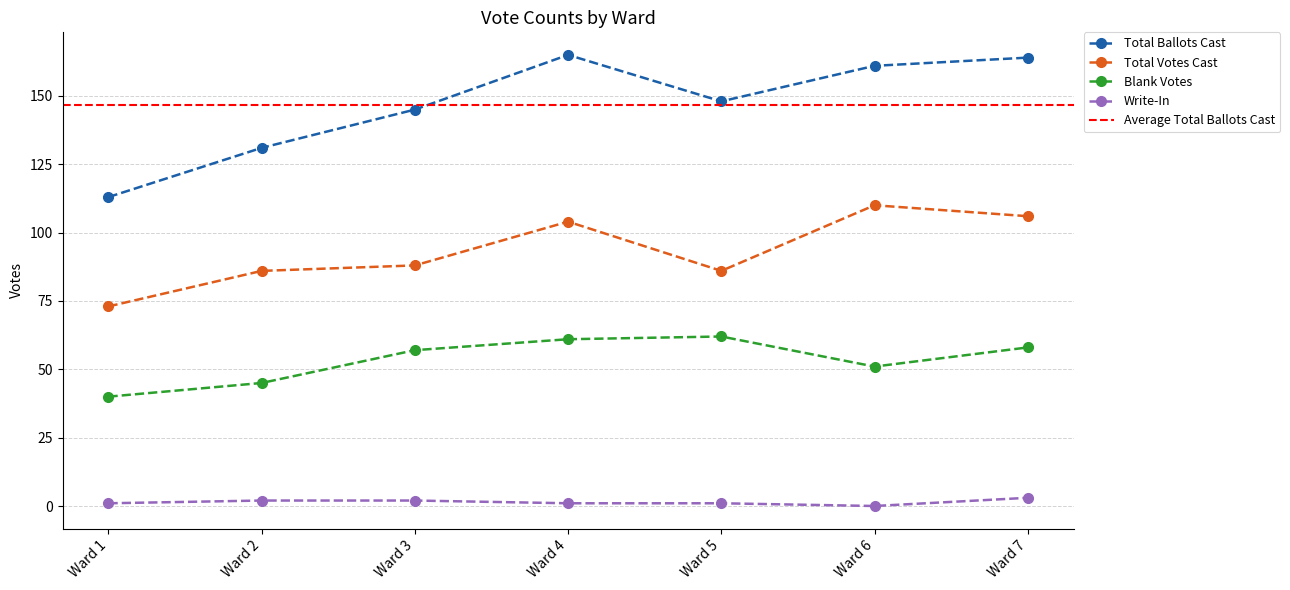

True or false: Total Votes Cast and Blank Votes cross at least once.

False